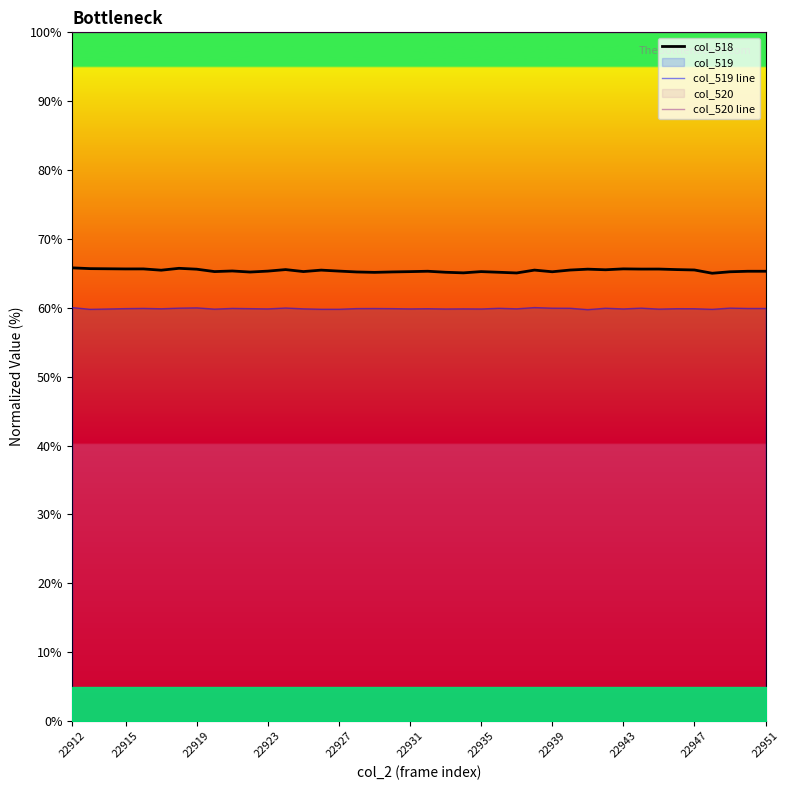

How many categories are shown in the chart?

40